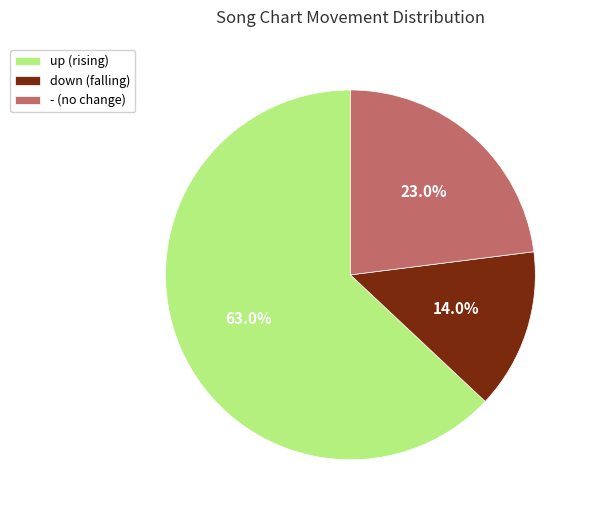

Which has a higher value, up (rising) or - (no change)?

up (rising)